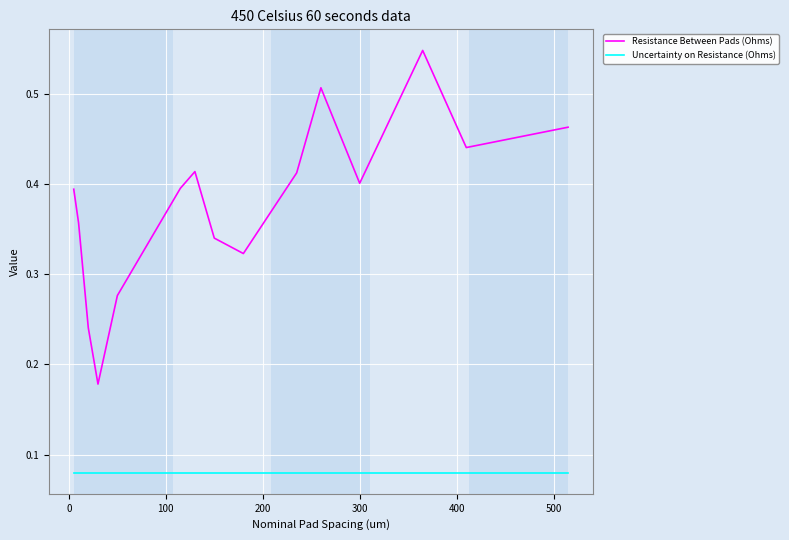

Does the chart display data point markers on the line(s)?

No